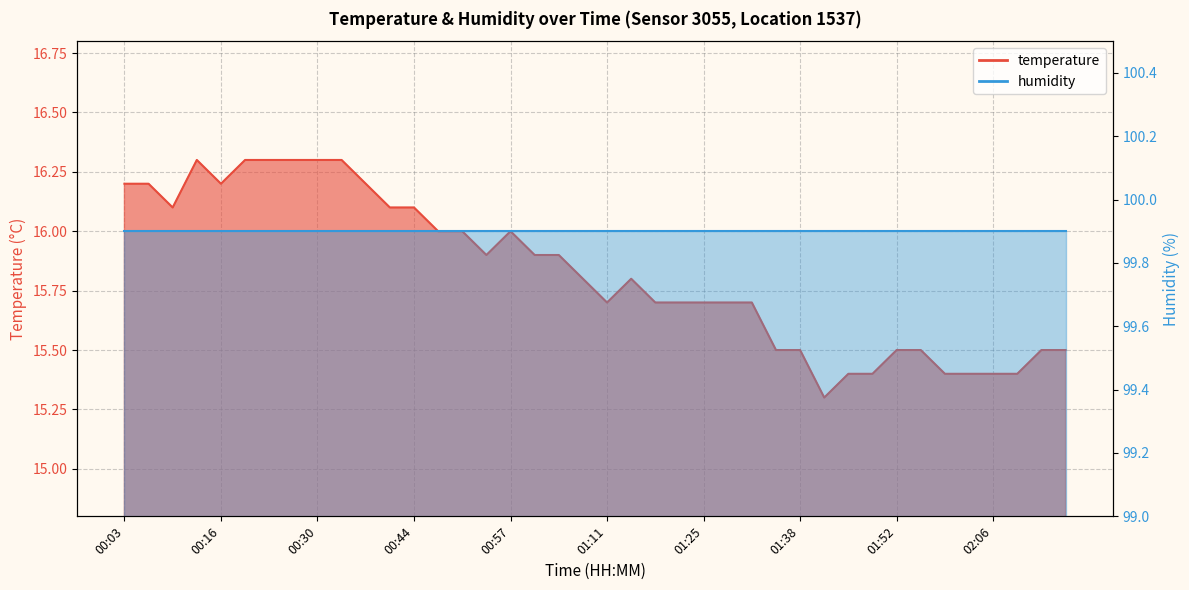

The value at 01:59 is 15.4. True or false?

True